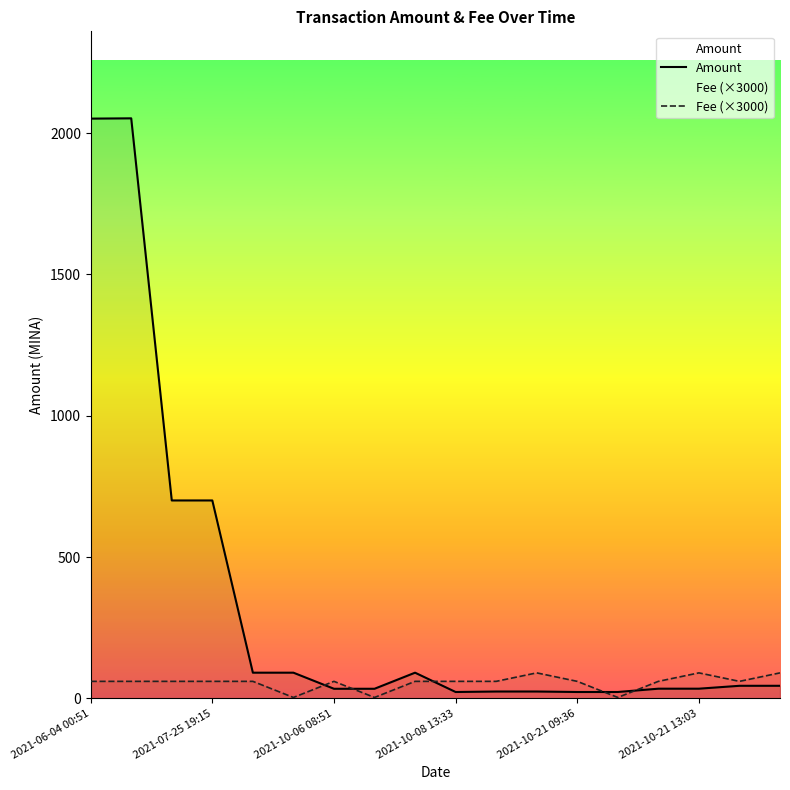

In Fee (×3000), how many points are lower than both neighbors (excluding endpoints)?

4